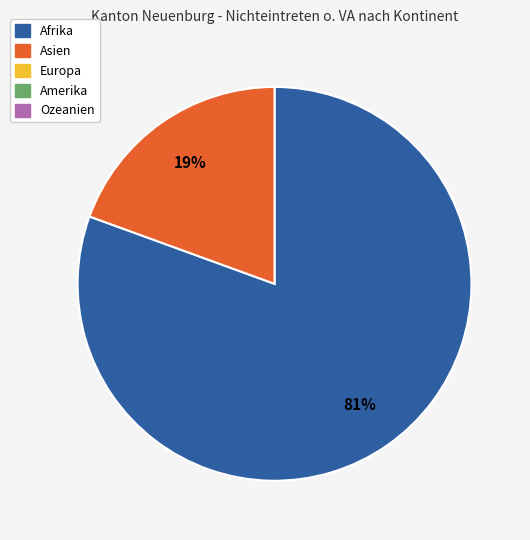

Is there a majority slice in this chart?

Yes